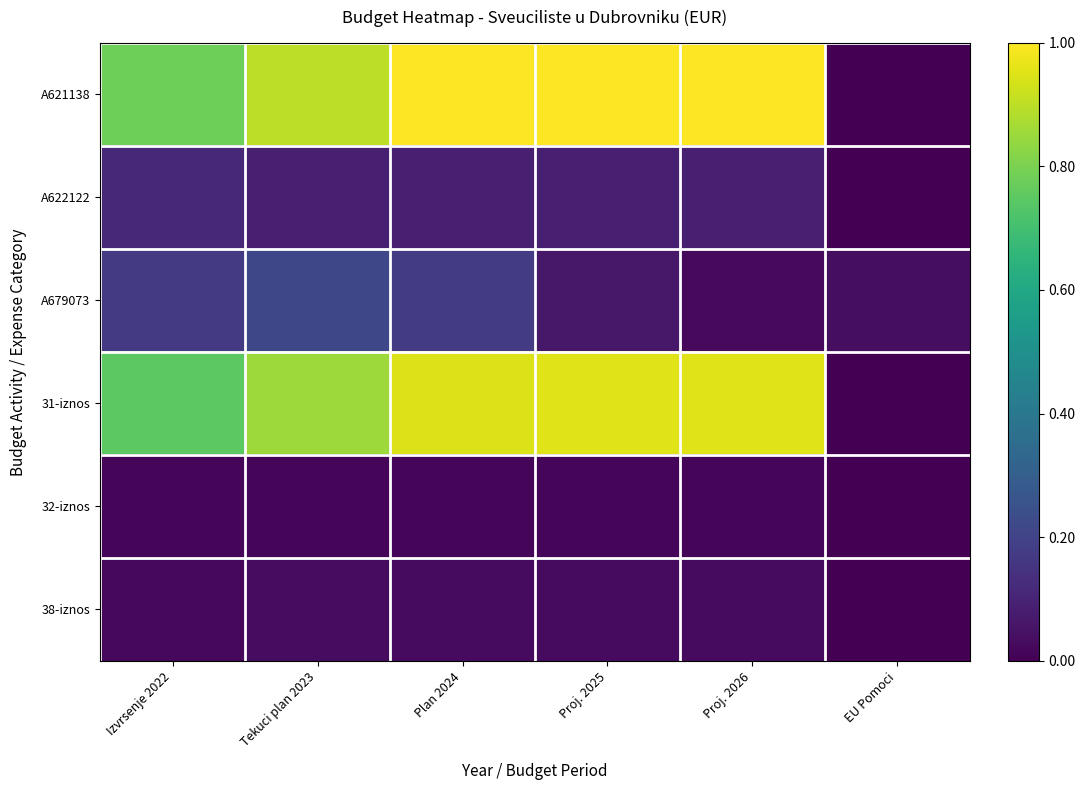

At which category does the chart reach its peak across all series?

Proj. 2026